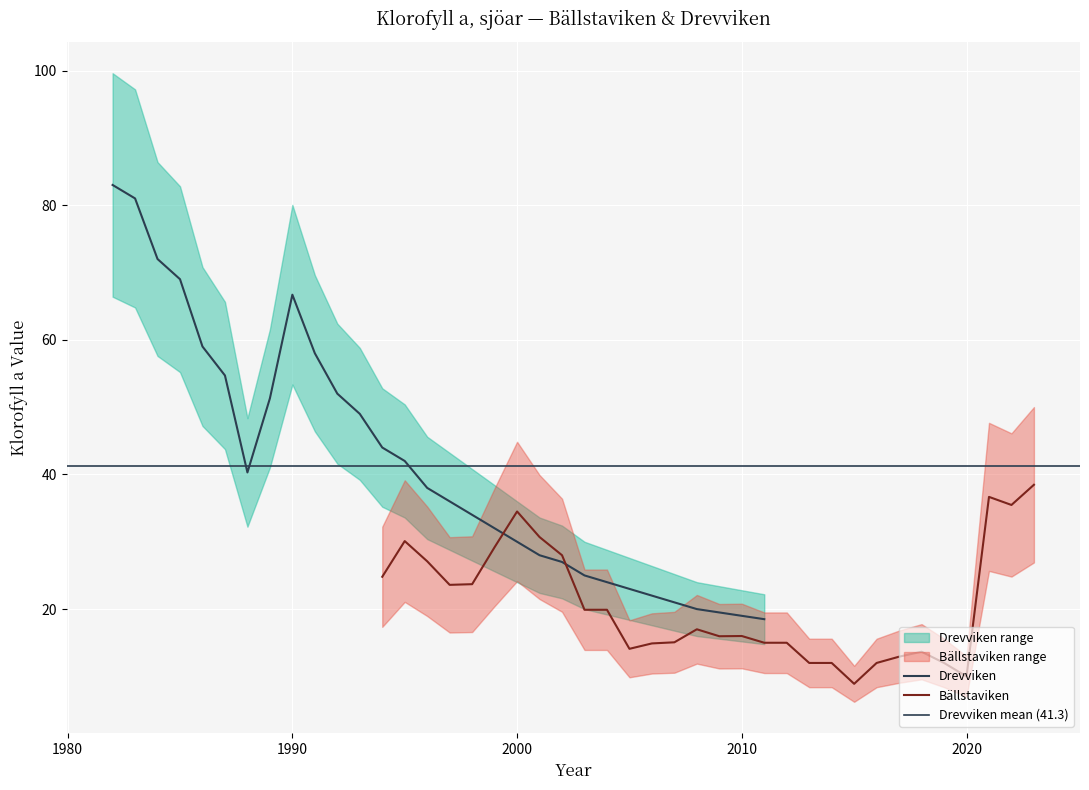

Is this an area chart (filled region under the line)?

No